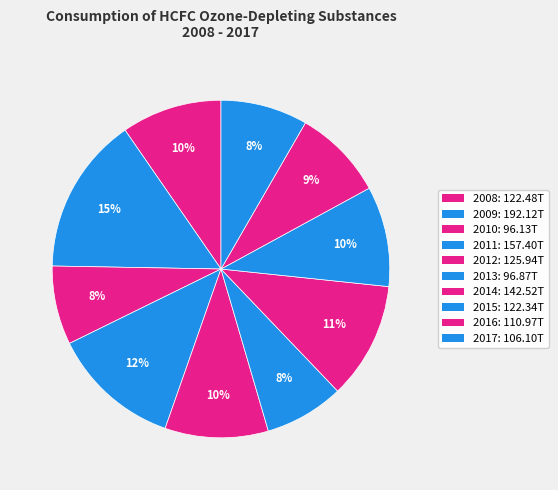

Is the sum of 2009 and 2012 greater than half?

No